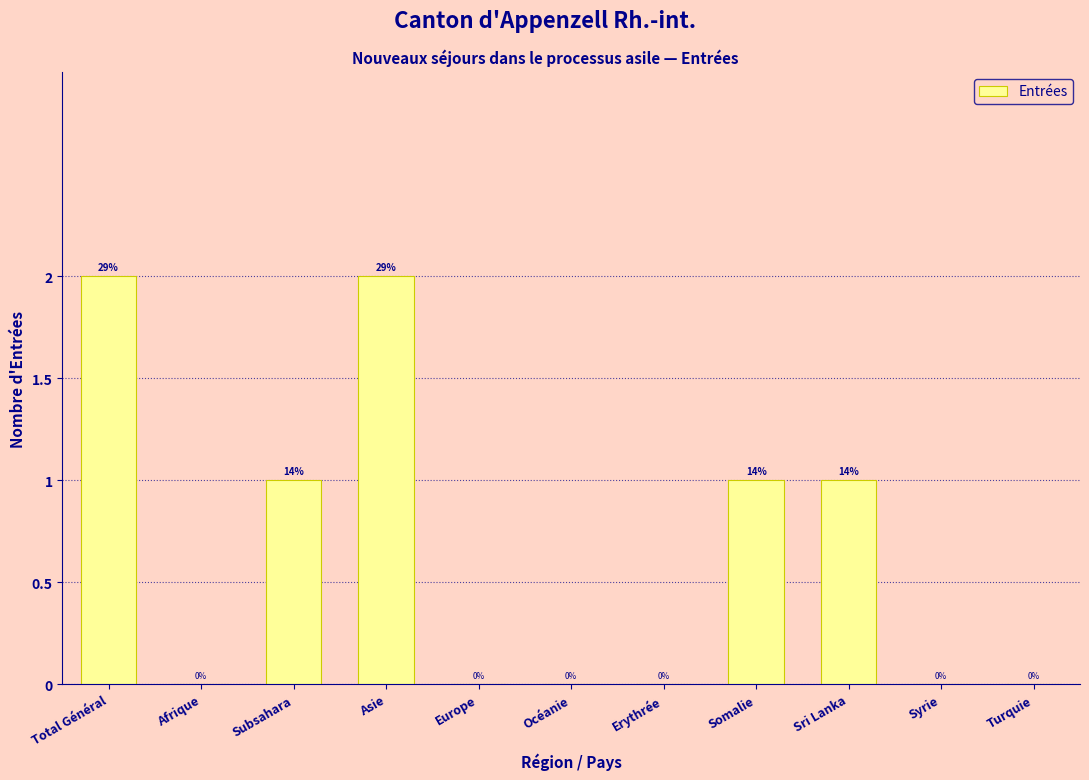

Reading left to right, transcribe all the data shown in this chart.

Total Général=2	Afrique=0	Subsahara=1	Asie=2	Europe=0	Océanie=0	Erythrée=0	Somalie=1	Sri Lanka=1	Syrie=0	Turquie=0